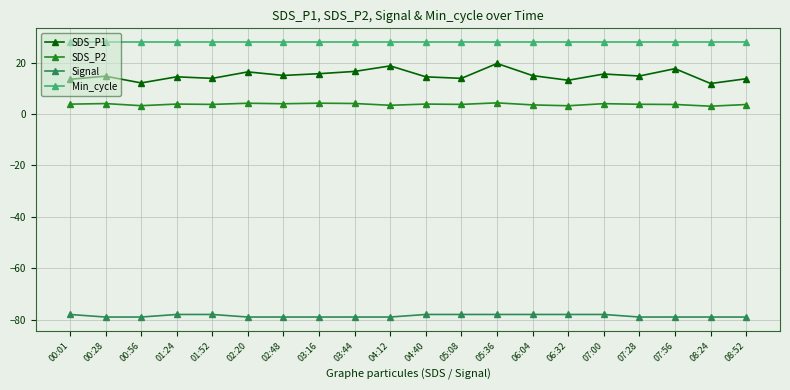

What is the smallest value displayed?

-79.0